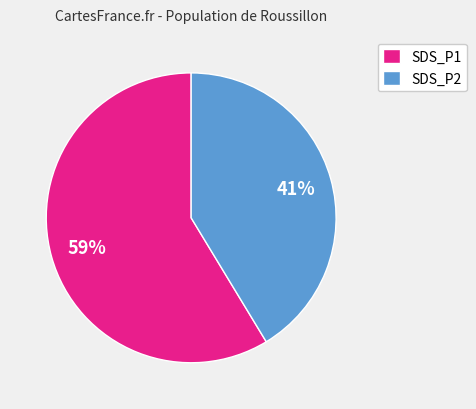

Approximately how many times larger is the value at SDS_P1 compared to SDS_P2?

1.4